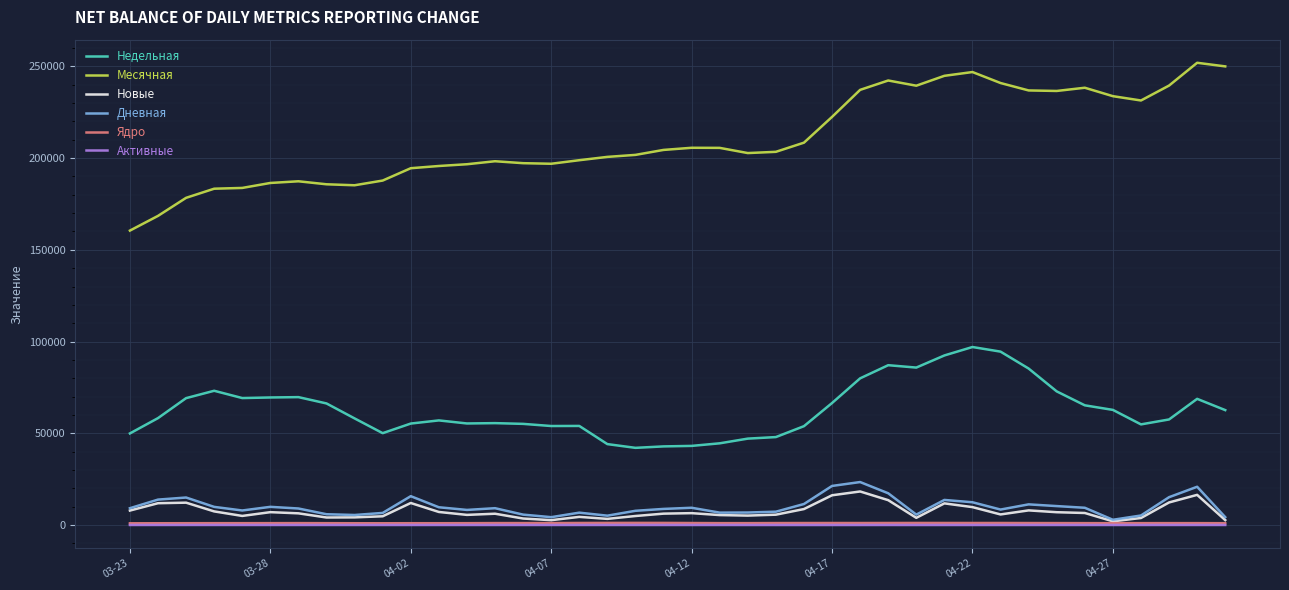

Which series has the largest total across all categories?

Месячная